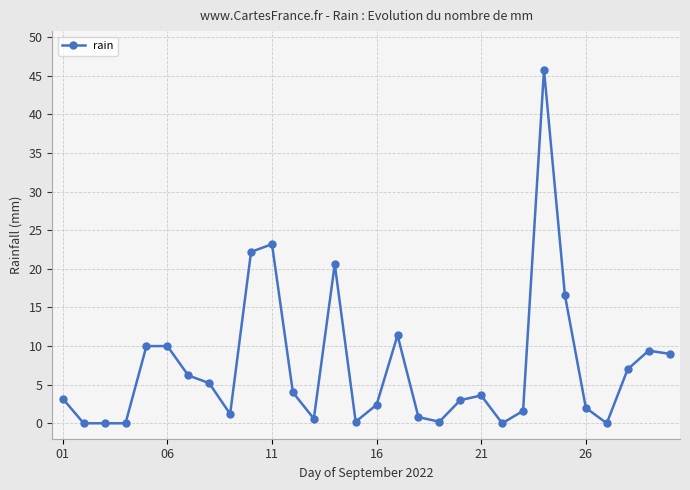

What is the maximum value shown in the chart?

45.8